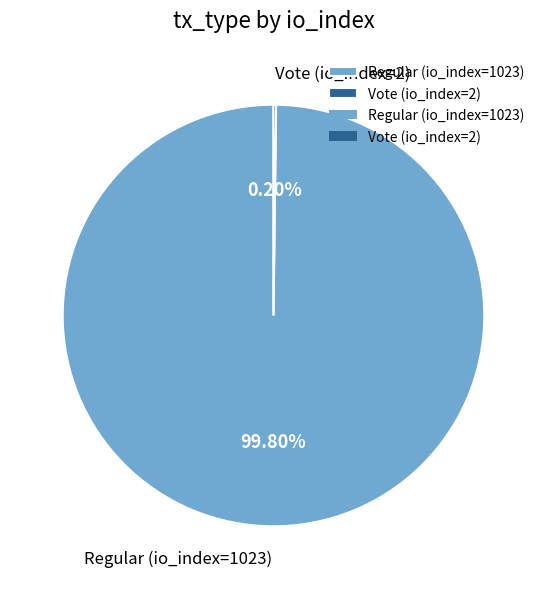

Is there a majority slice in this chart?

Yes